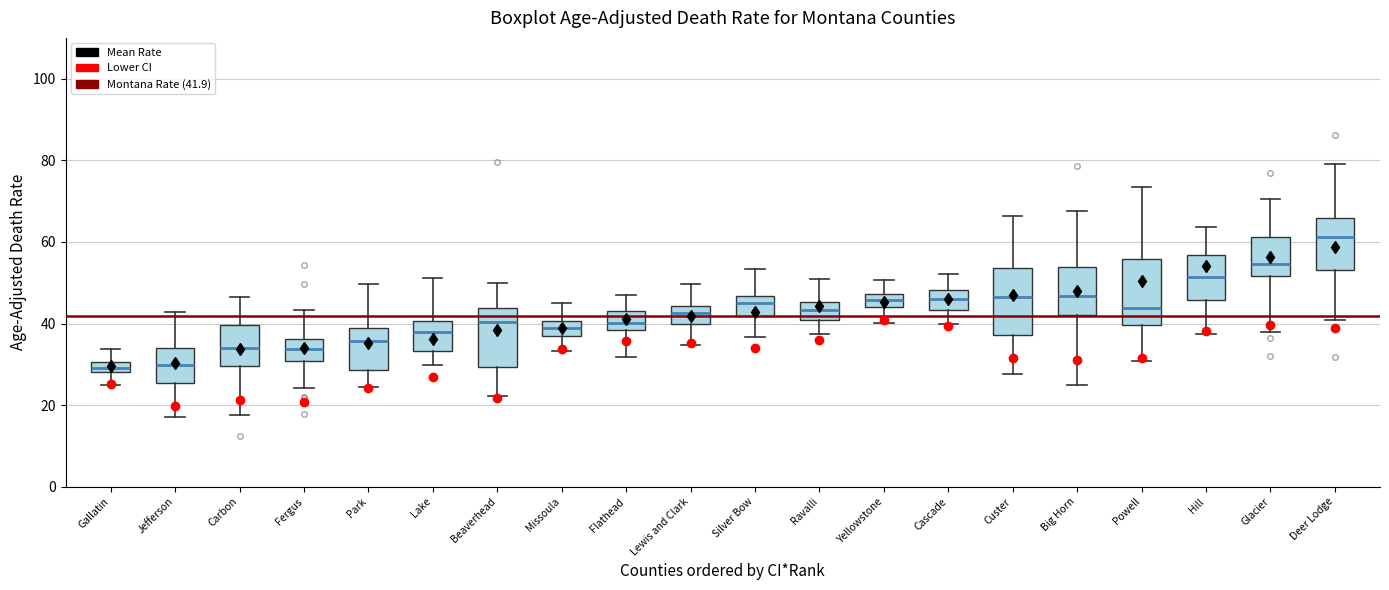

Where does the lower whisker of the box for Lake end on the y-axis? The values are not printed on the chart, so give them approximately, as read against the axis.

30